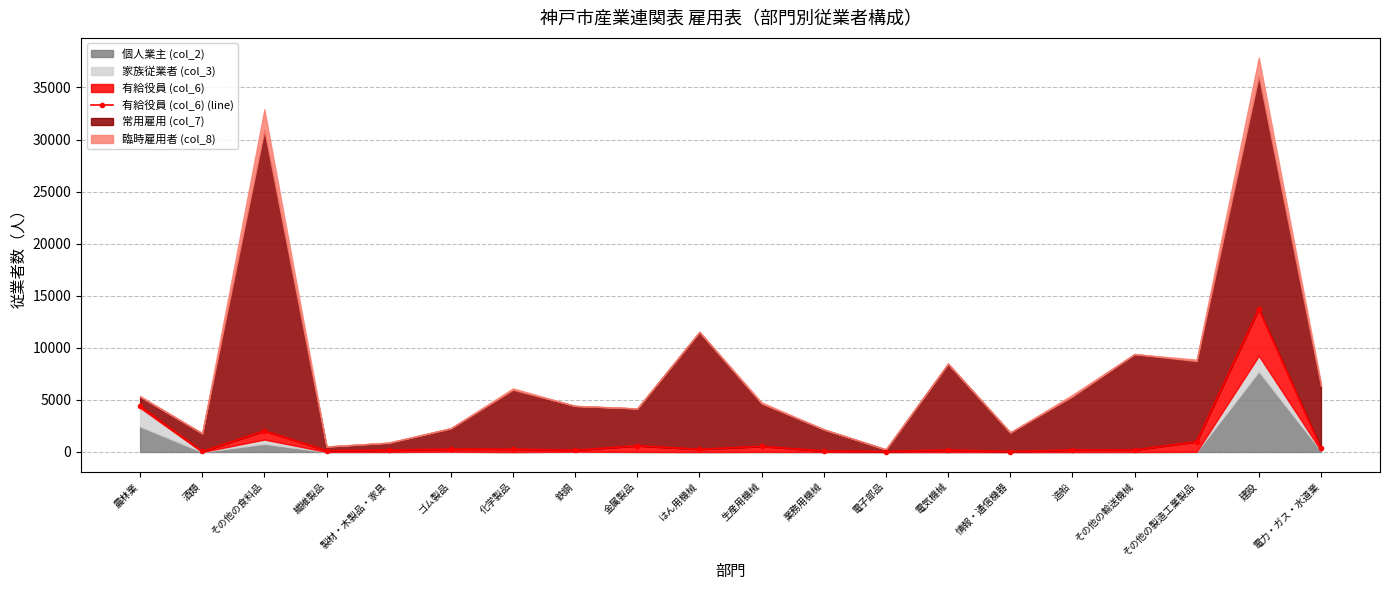

How many lines are shown in the chart?

1